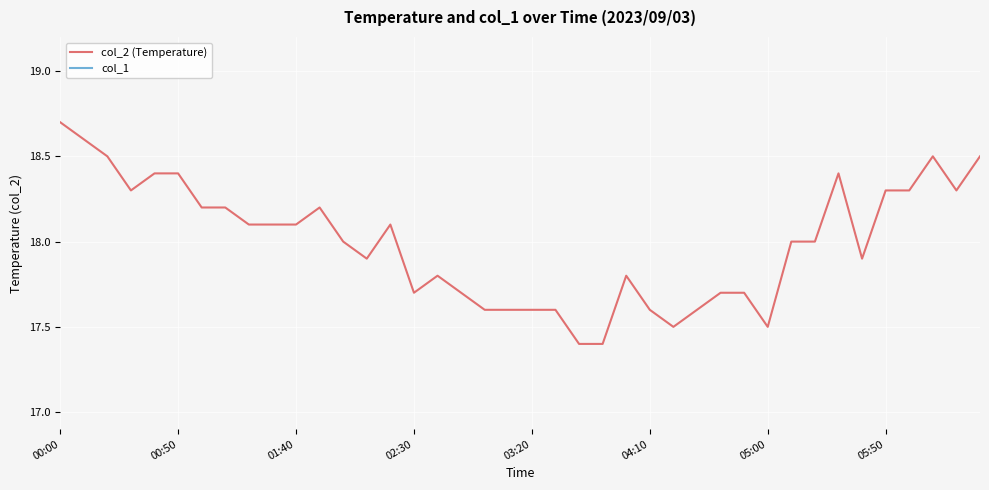

Reading left to right, what are all the values shown in this chart?

col_2 (Temperature): 18.7	18.6	18.5	18.3	18.4	18.4	18.2	18.2	18.1	18.1	18.1	18.2	18.0	17.9	18.1	17.7	17.8	17.7	17.6	17.6	17.6	17.6	17.4	17.4	17.8	17.6	17.5	17.6	17.7	17.7	17.5	18.0	18.0	18.4	17.9	18.3	18.3	18.5	18.3	18.5
col_1: 0.0	0.0	0.0	0.0	0.0	0.0	0.0	0.0	0.0	0.0	0.0	0.0	0.0	0.0	0.0	0.0	0.0	0.0	0.0	0.0	0.0	0.0	0.0	0.0	0.0	0.0	0.0	0.0	0.0	0.0	0.0	0.0	0.0	0.0	0.0	0.0	0.0	0.0	0.0	0.0